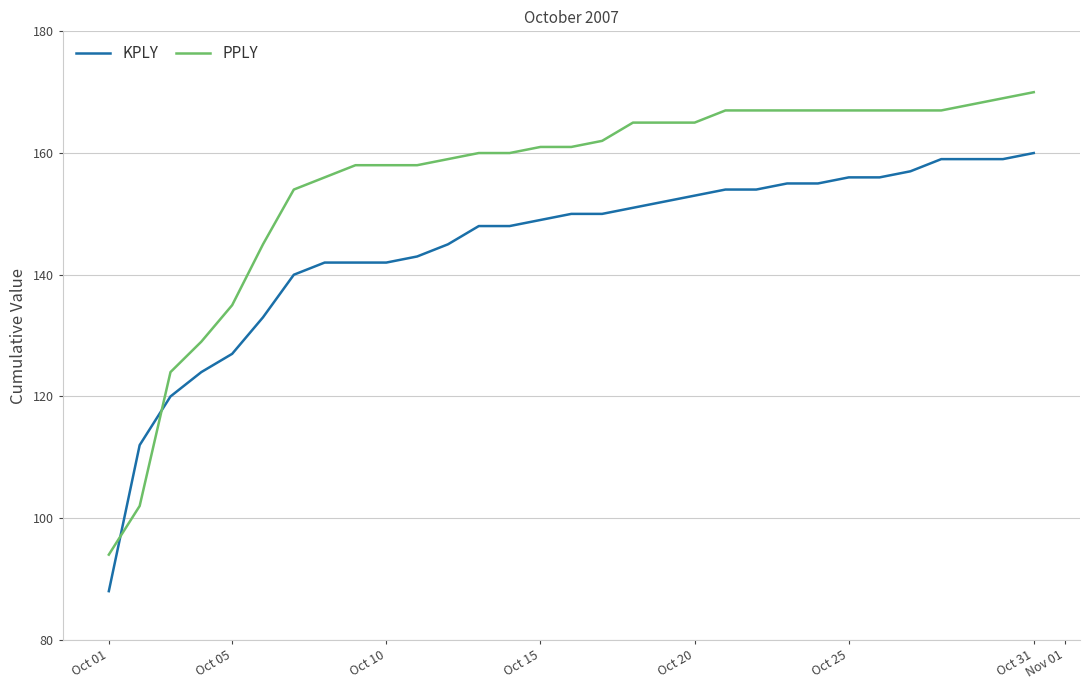

What is the difference between the maximum and minimum values in the KPLY series?

72